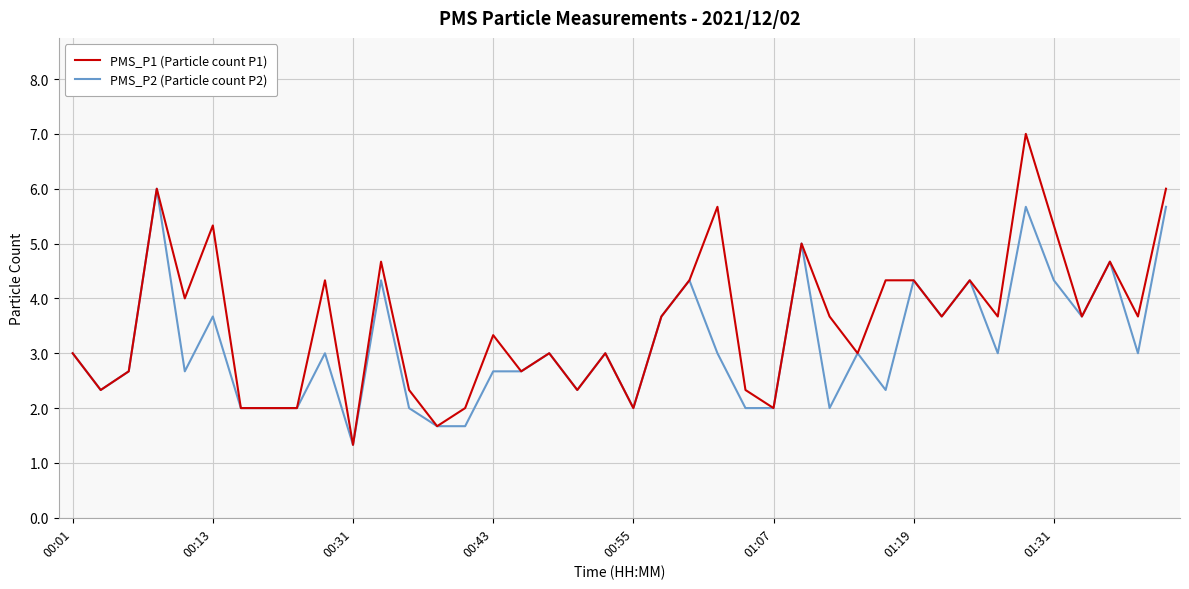

What is the minimum value for PMS_P2 (Particle count P2)?

1.3